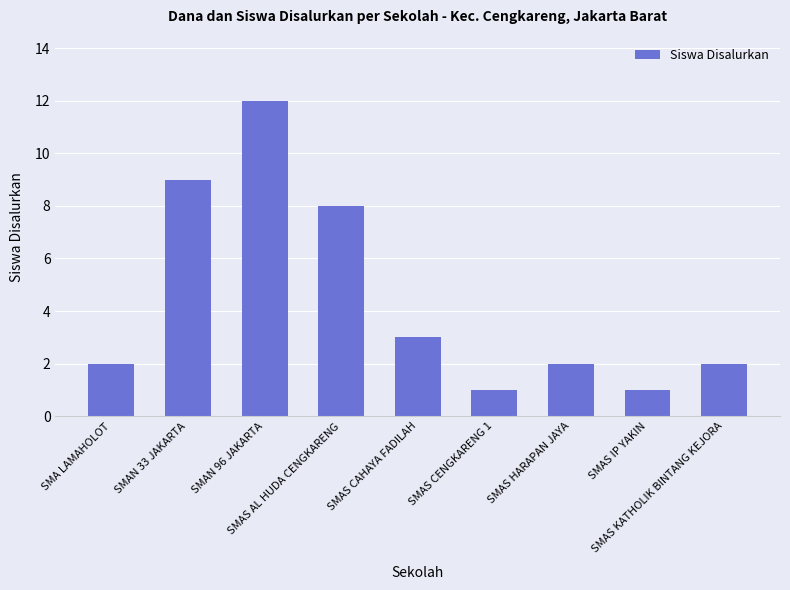

Is it true that the value at SMAS KATHOLIK BINTANG KEJORA is 1?

False